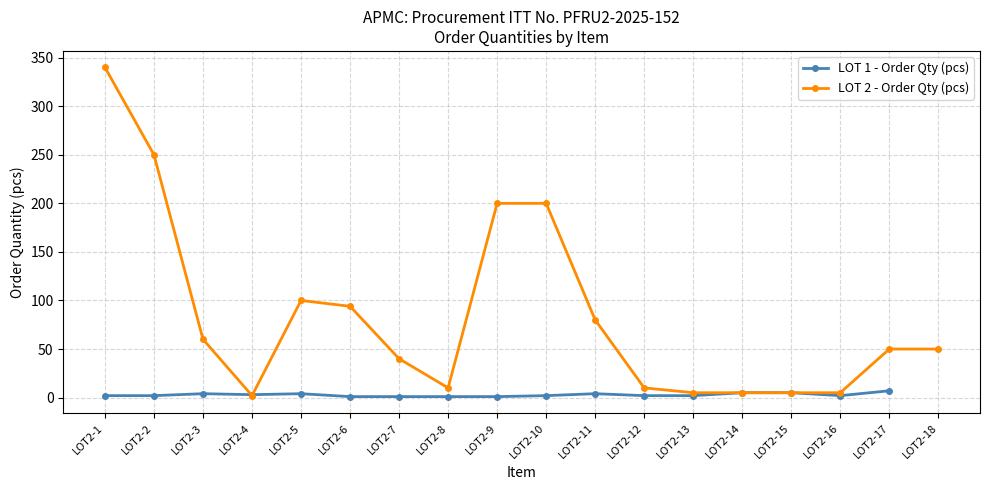

What is the value of the 7th point from the left?

1